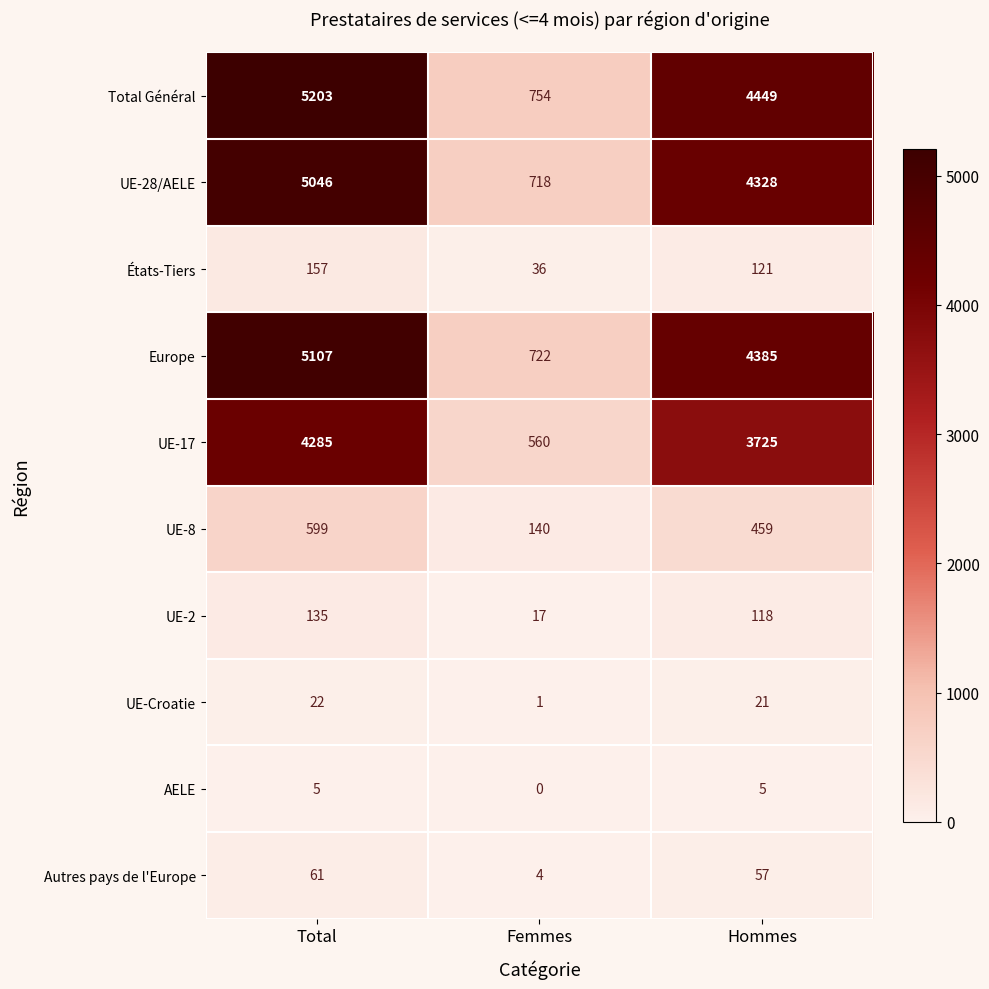

The value of Europe at Total is 1162. True or false?

False